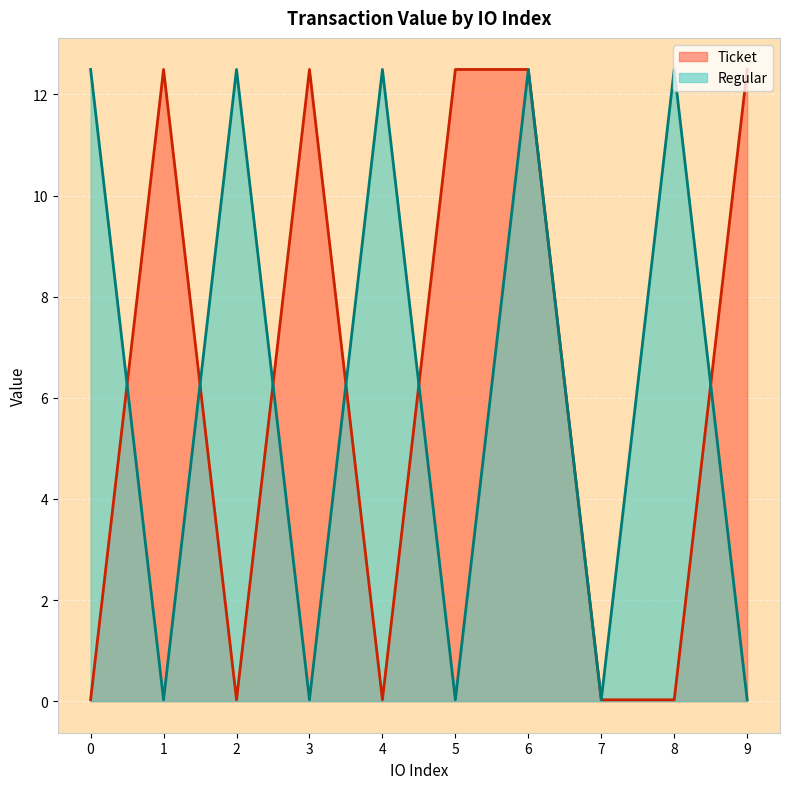

At which category does the chart reach its peak across all series?

1